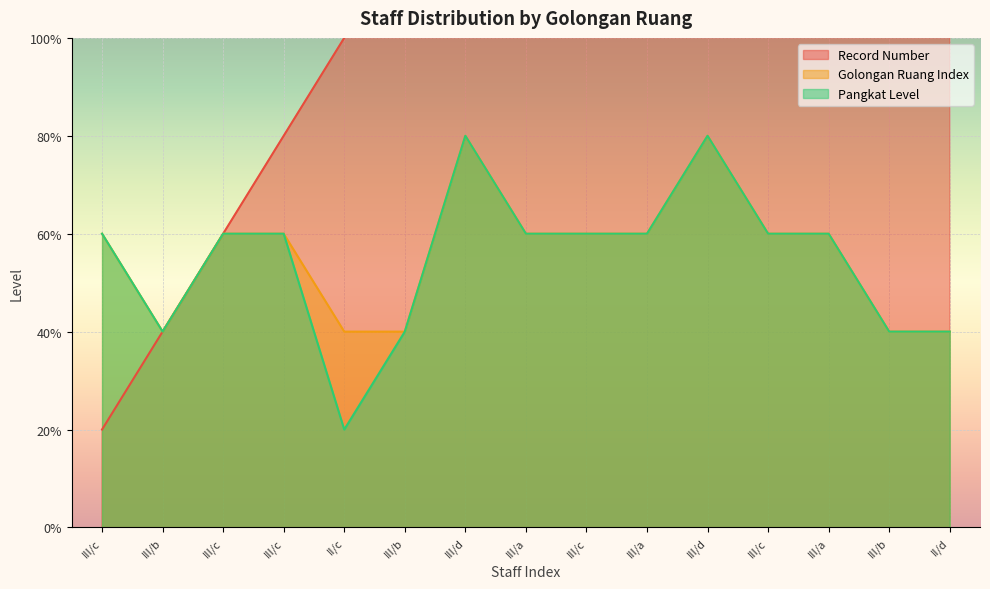

At III/a, list the series in order from smallest to largest.

Golongan Ruang Index, Pangkat Level, Record Number